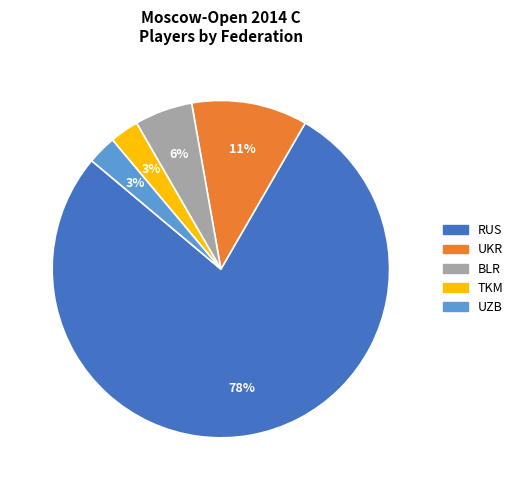

What is the largest slice in the pie chart?

RUS